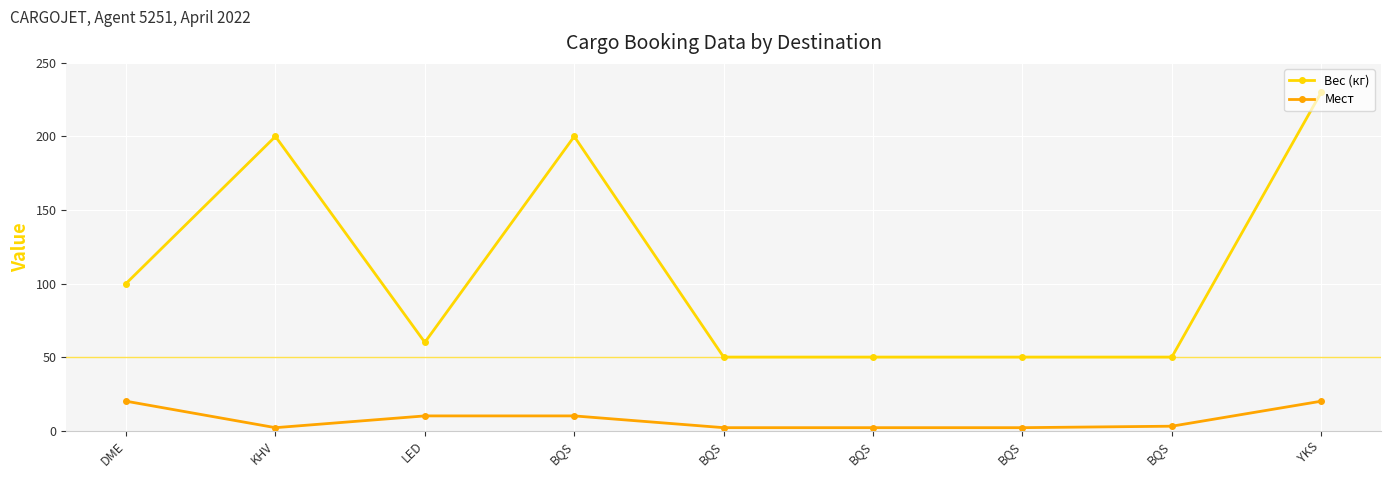

Is this an area chart (filled region under the line)?

No